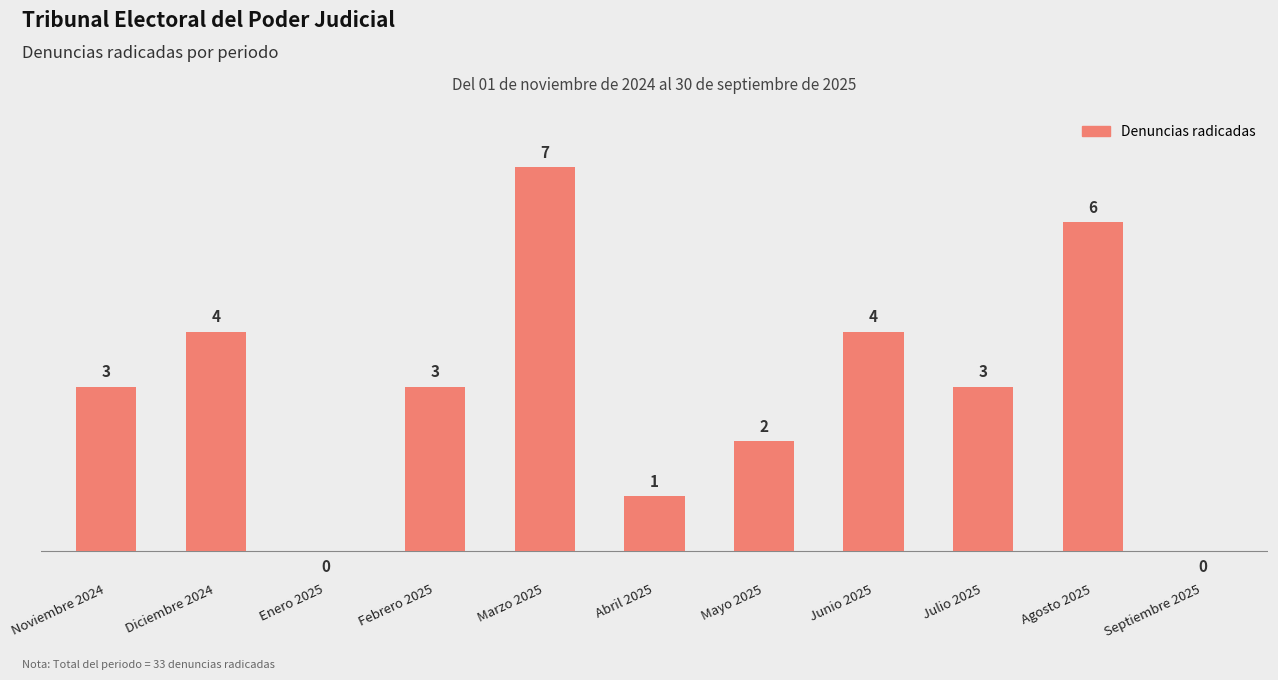

What is the difference between the values at Junio 2025 and Noviembre 2024?

1